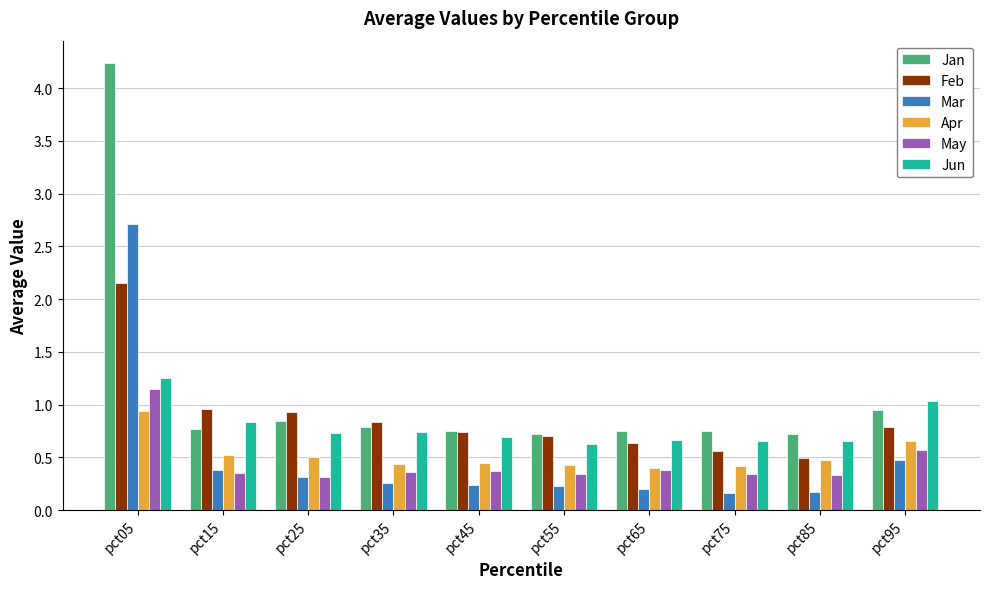

What is the sum of all Jan values?

11.3